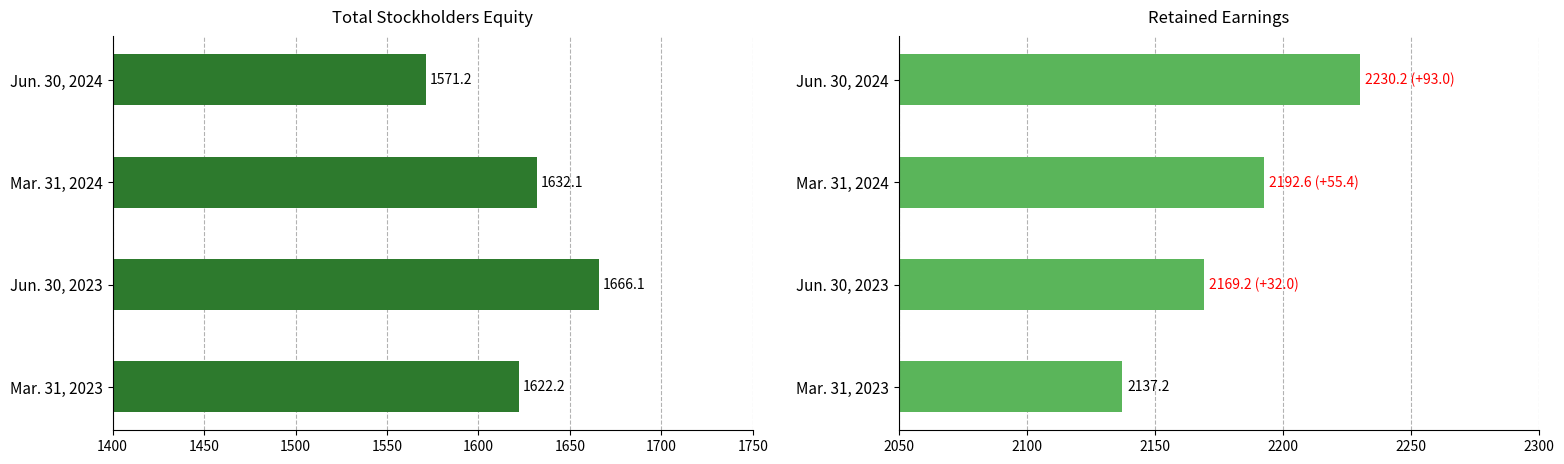

List the series in order of their peak value, highest first.

Retained Earnings, Total